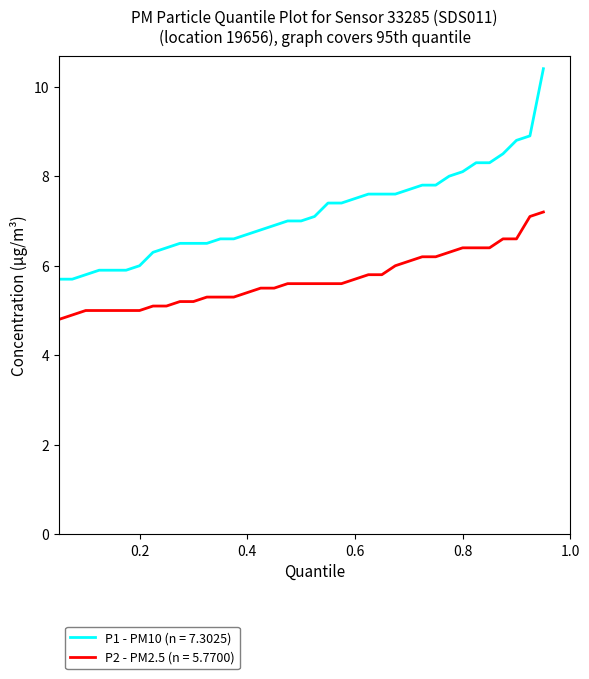

List the series in order of their peak value, highest first.

P1 - PM10 (n = 7.3025), P2 - PM2.5 (n = 5.7700)